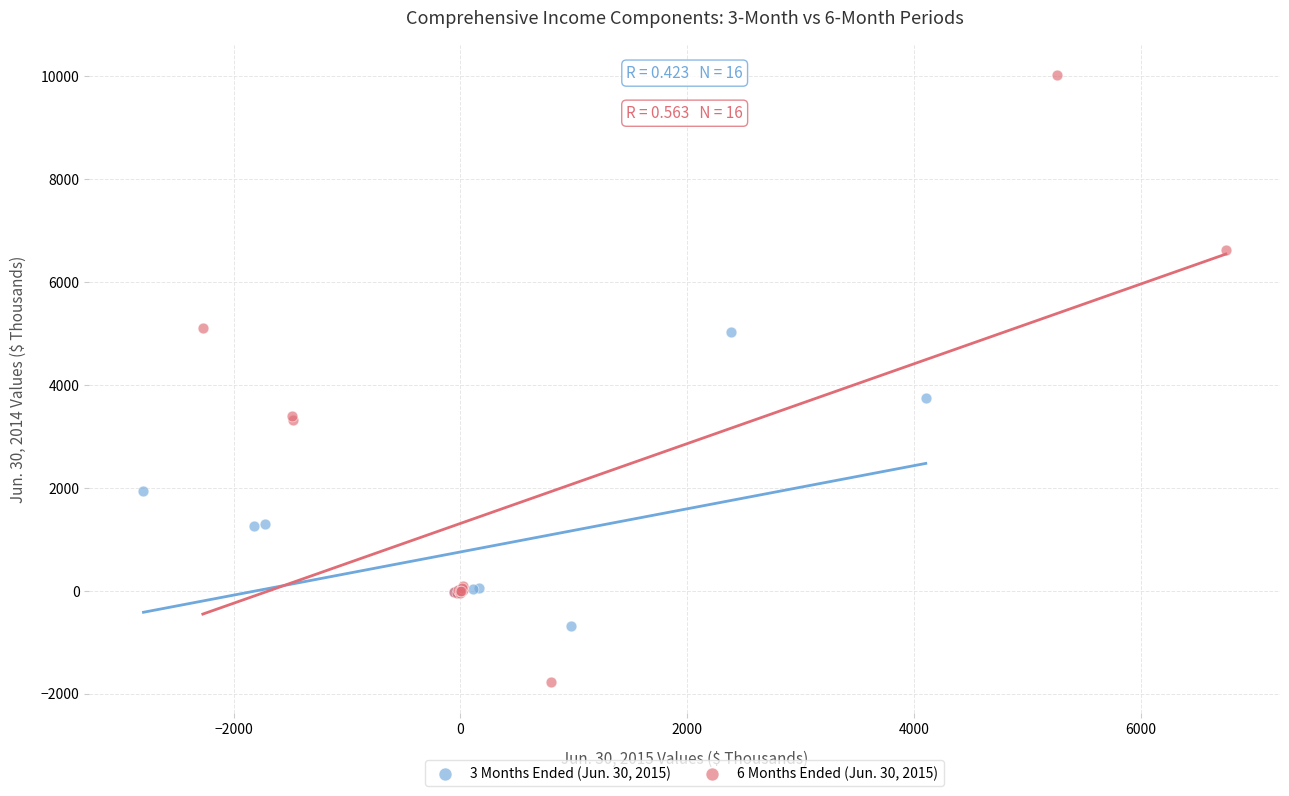

What are all the series names shown in the legend?

3 Months Ended (Jun. 30, 2015), 6 Months Ended (Jun. 30, 2015)